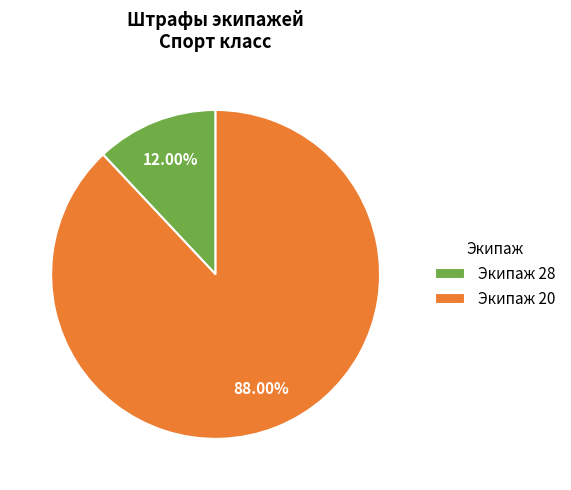

Which has a higher value, Экипаж 28 or Экипаж 20?

Экипаж 20